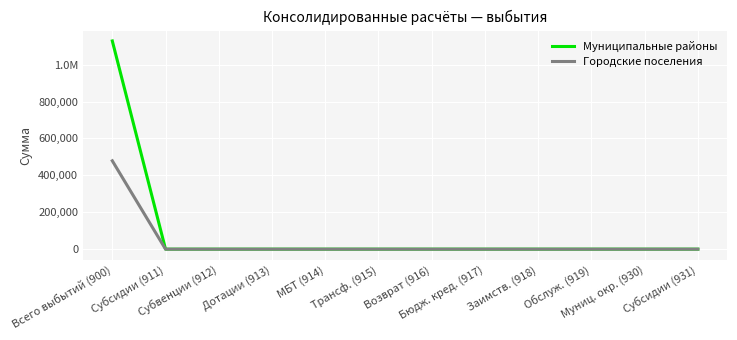

Does the chart have visible grid lines?

Yes